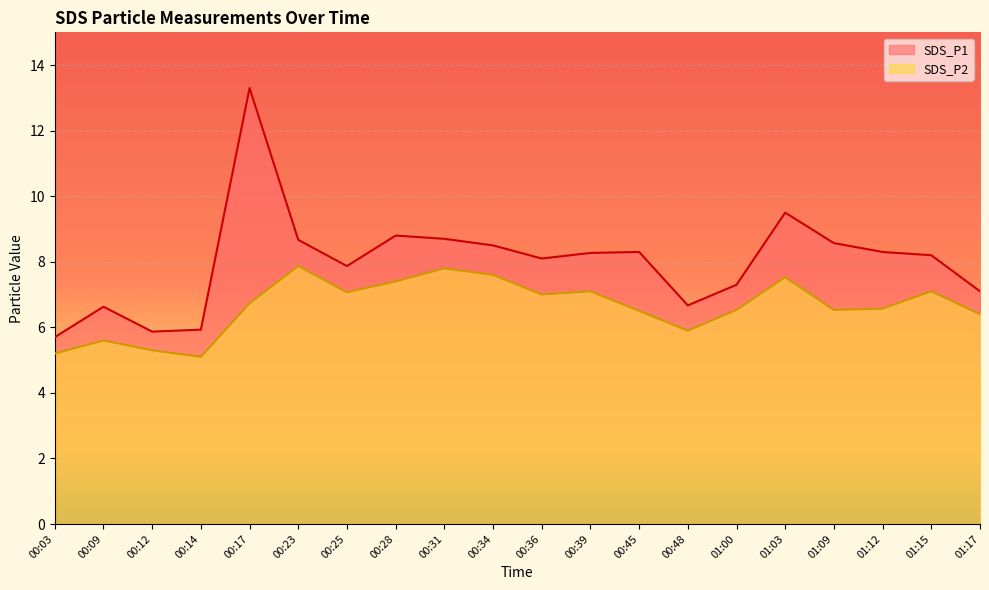

What is the average value of the SDS_P2 series?

6.6